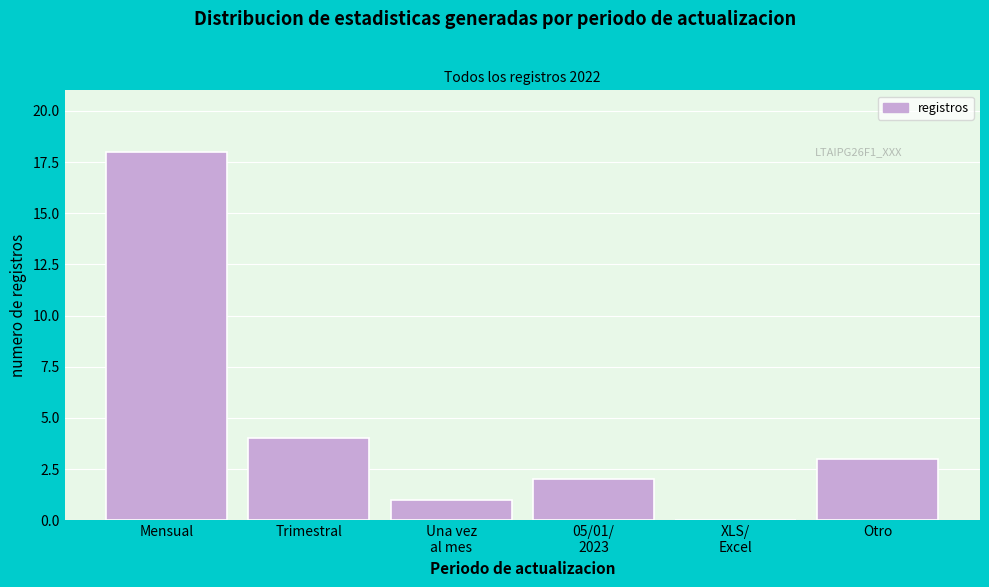

What is the greatest value displayed?

18